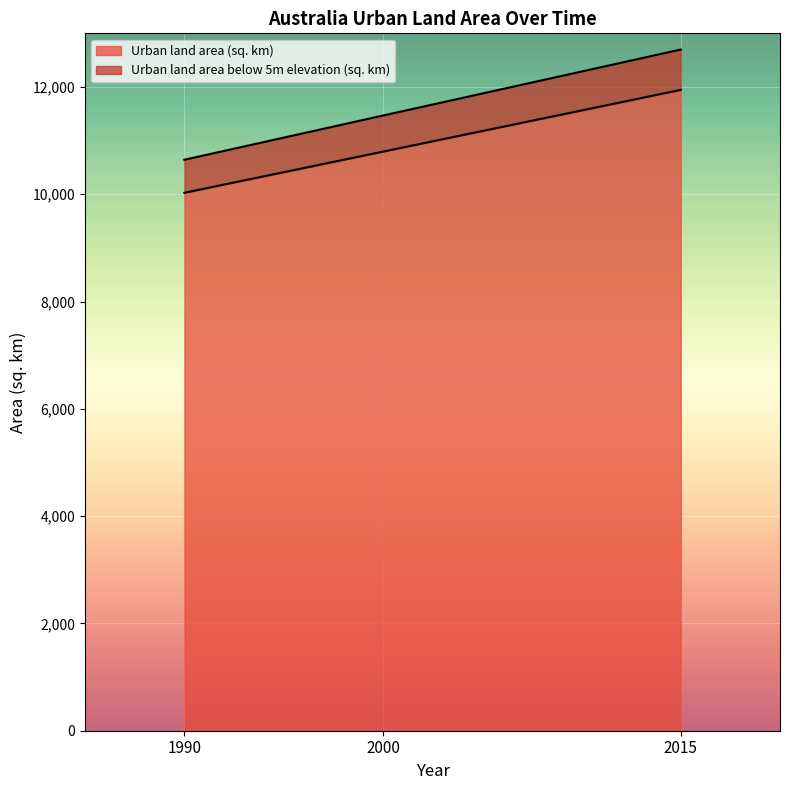

What is the sum of the Urban land area below 5m elevation (sq. km) values at 2000 and 1990?

22111.3